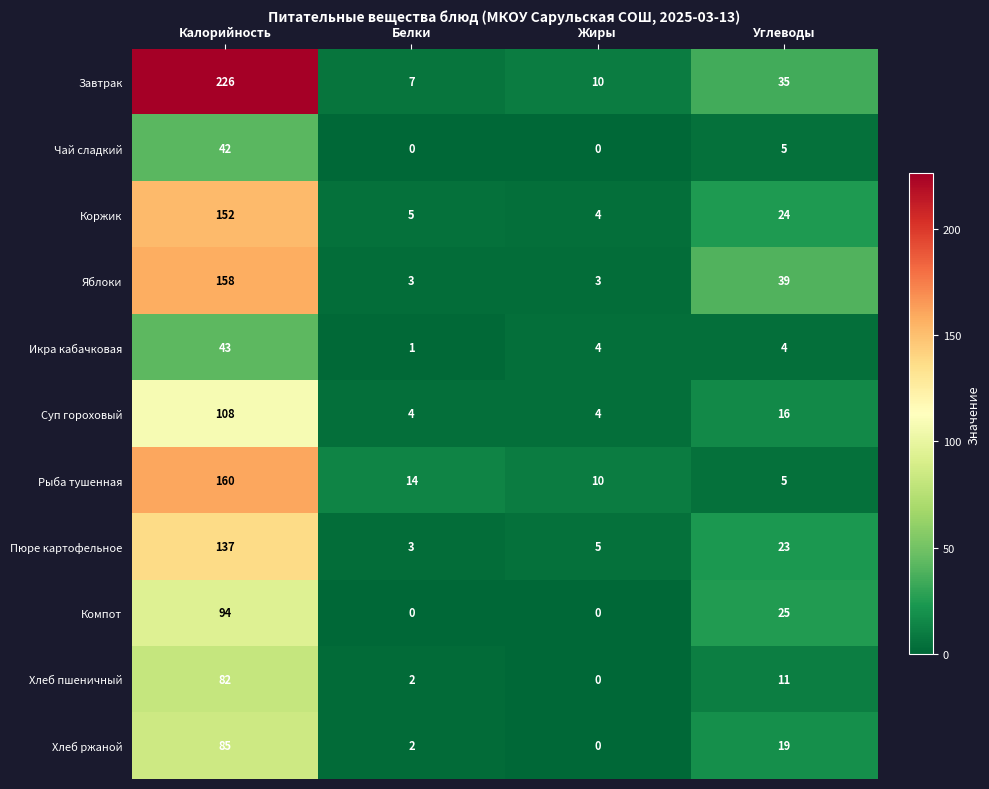

What is the difference between the maximum and minimum values in the Рыба тушенная series?

155